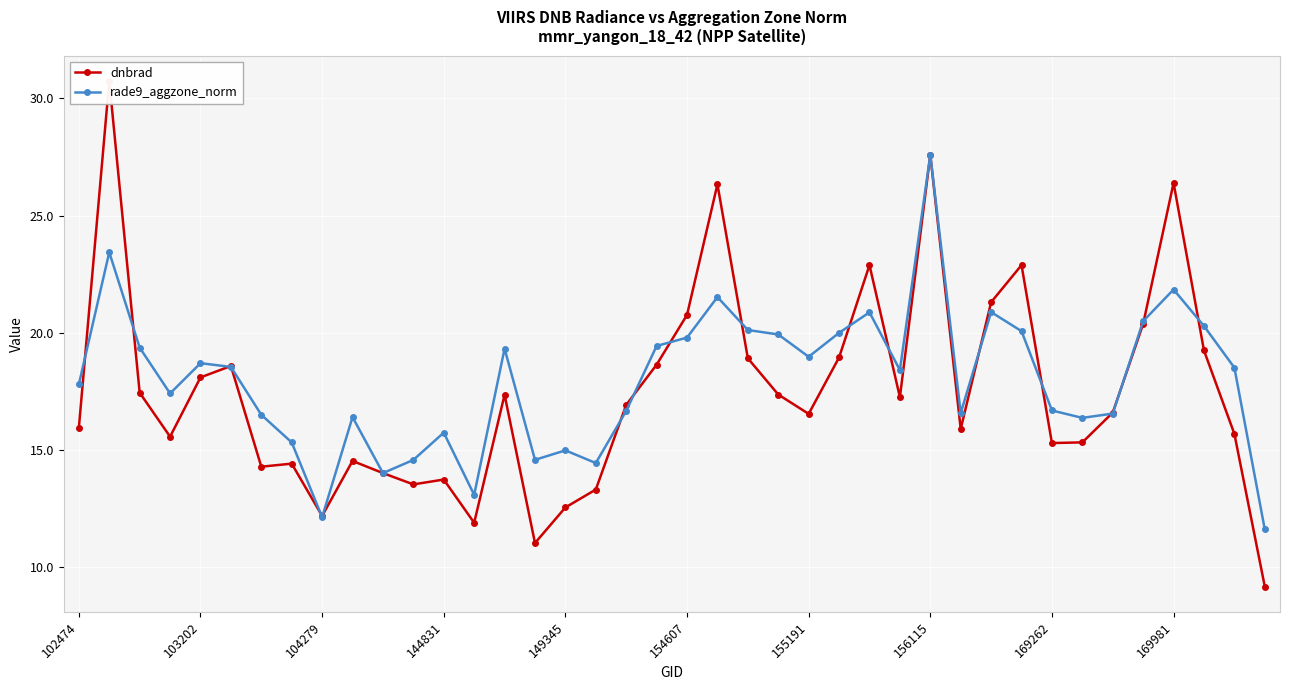

The rade9_aggzone_norm series shows 23.4 at 102474. True or false?

False